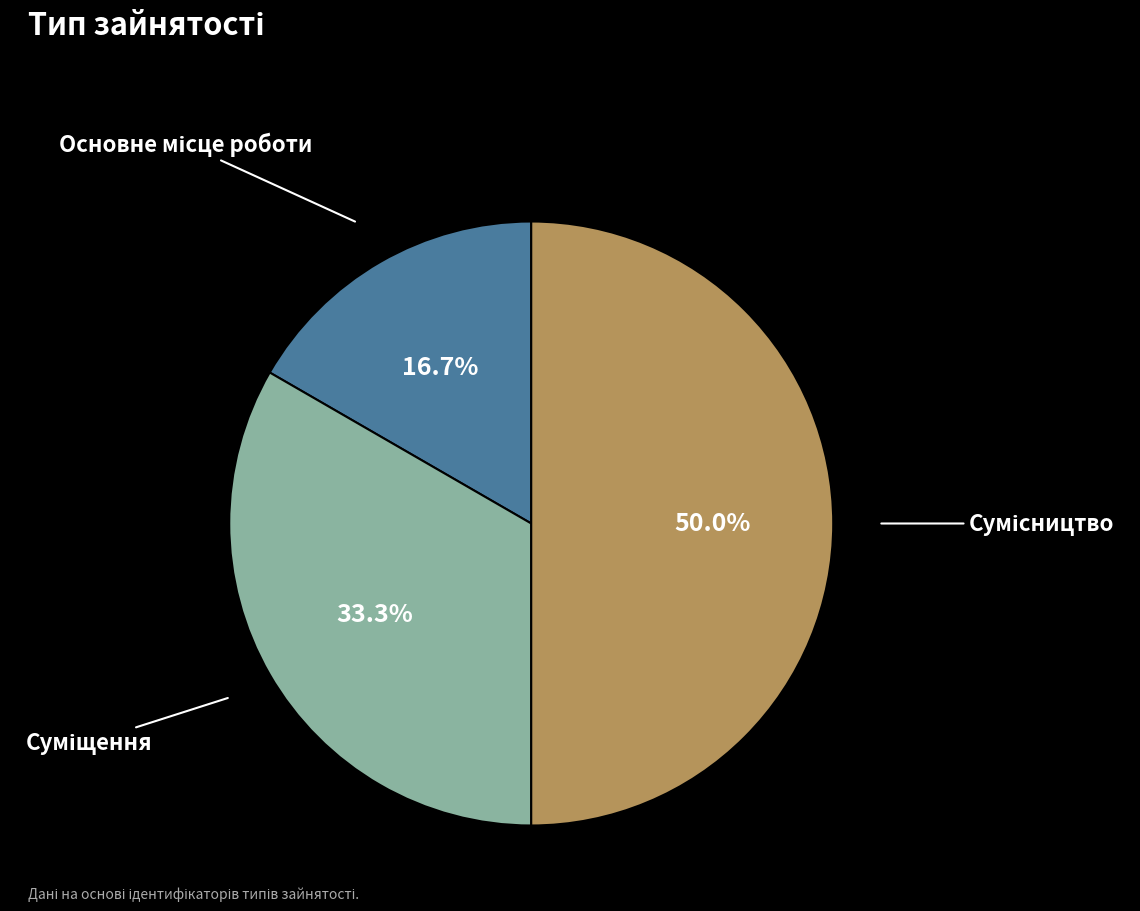

Does any single category account for the majority?

No